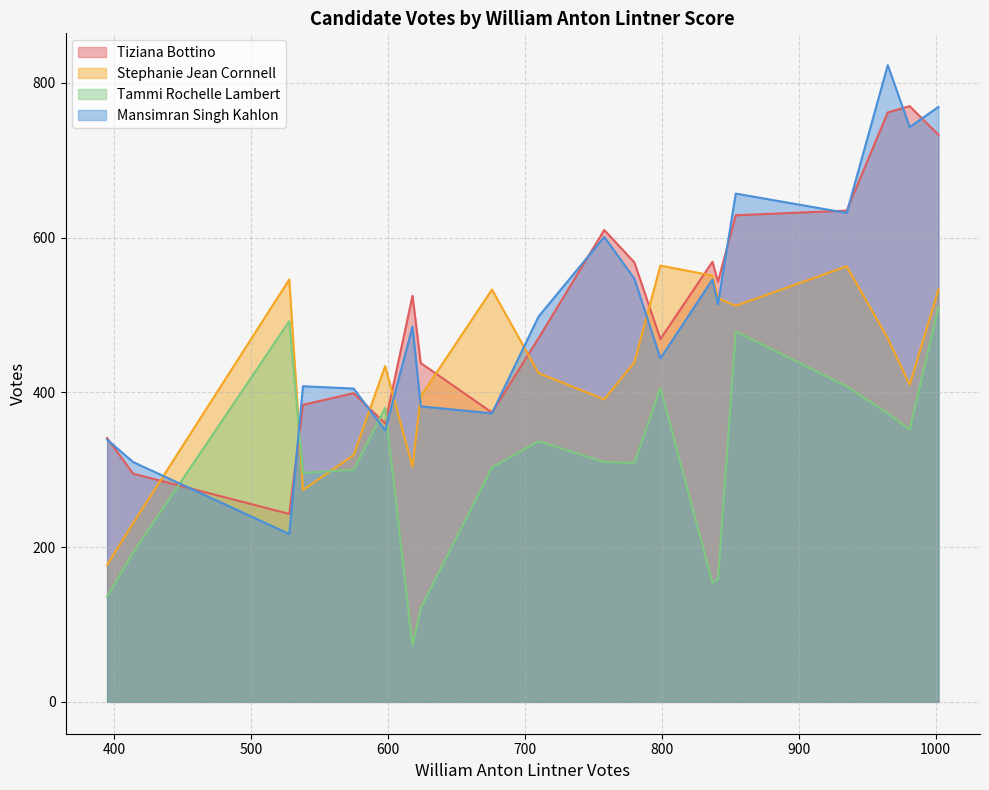

How many intersections are there between Mansimran Singh Kahlon and Tammi Rochelle Lambert?

4